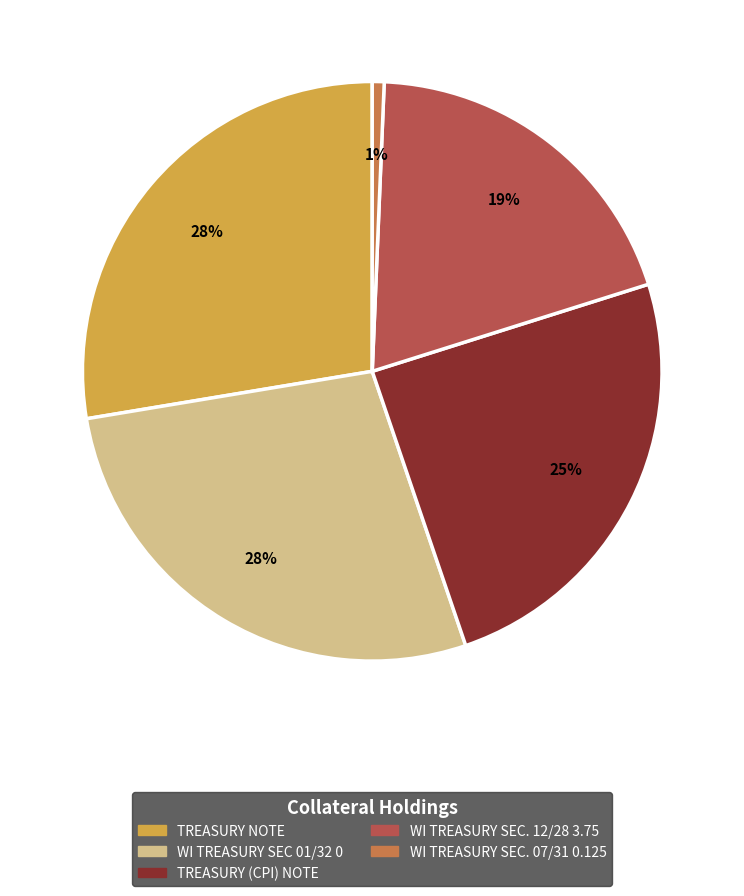

To the nearest percent, what is the difference between the largest and smallest slice percentages?

27%